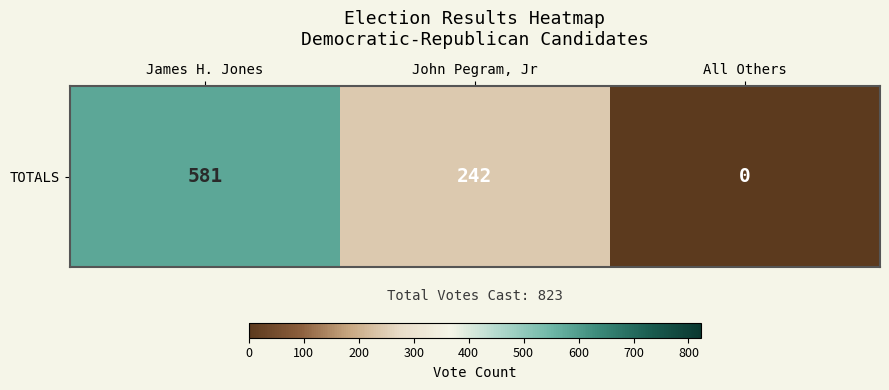

The chart shows a value of 242 at John Pegram, Jr. True or false?

True